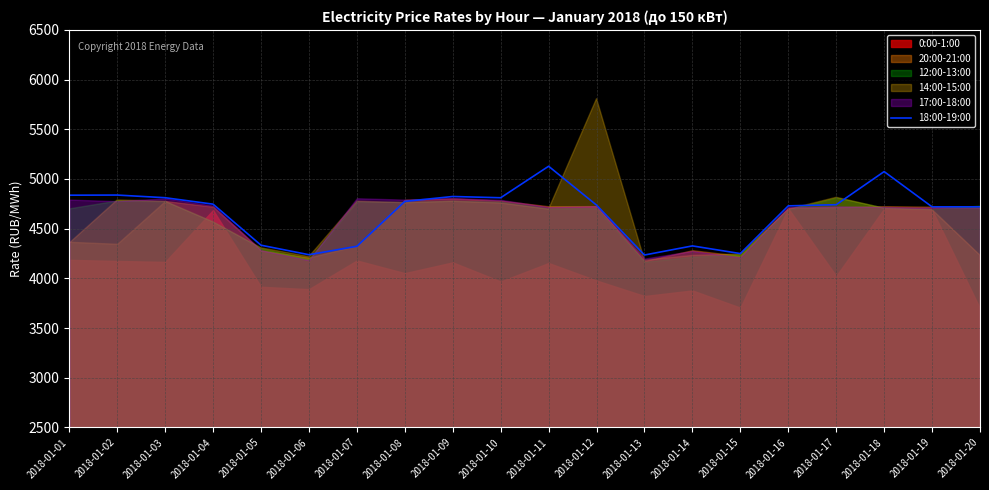

How many data points does each series have?

20